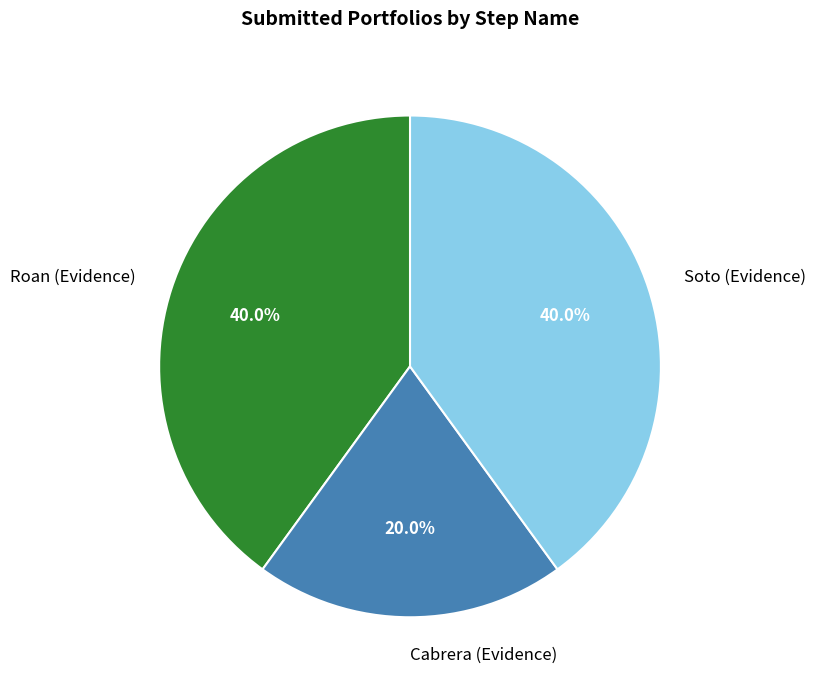

Is the sum of Cabrera (Evidence) and Soto (Evidence) greater than half?

Yes